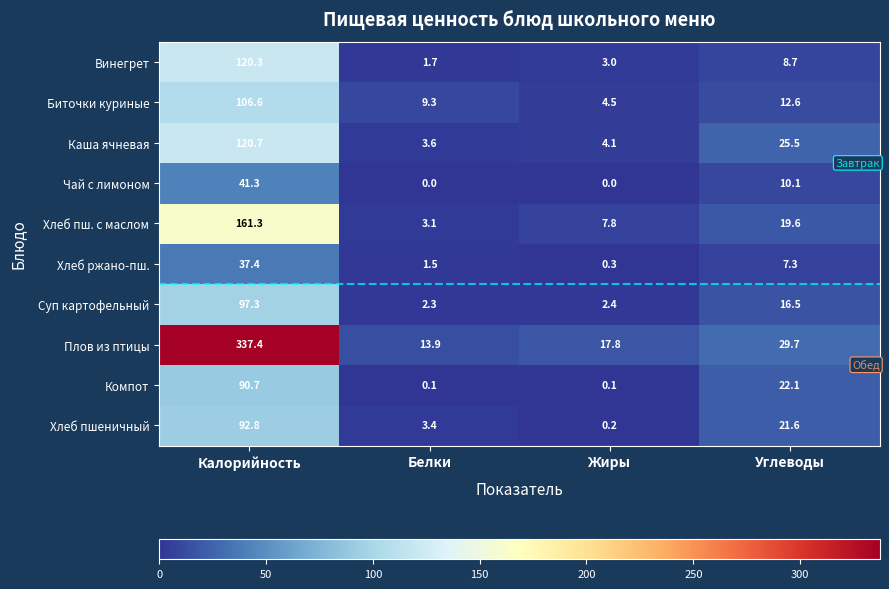

The value of Чай с лимоном at Углеводы is 4.4. True or false?

False